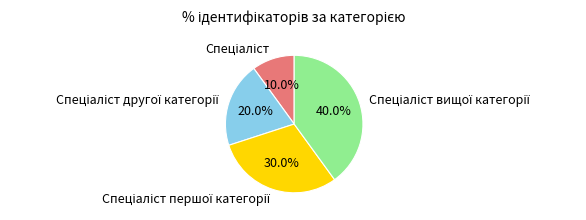

To the nearest percent, what is the difference between the largest and smallest slice percentages?

30%